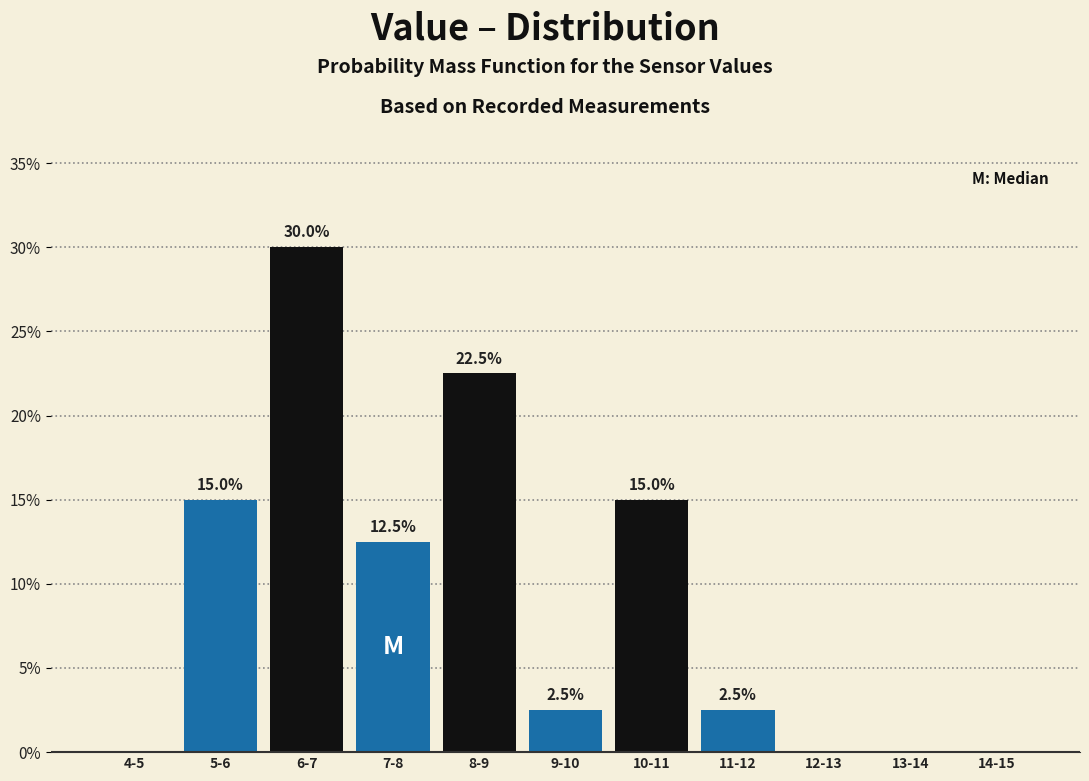

Reading left to right, extract all data points from this chart.

4-5=0.0	5-6=15.0	6-7=30.0	7-8=12.5	8-9=22.5	9-10=2.5	10-11=15.0	11-12=2.5	12-13=0.0	13-14=0.0	14-15=0.0